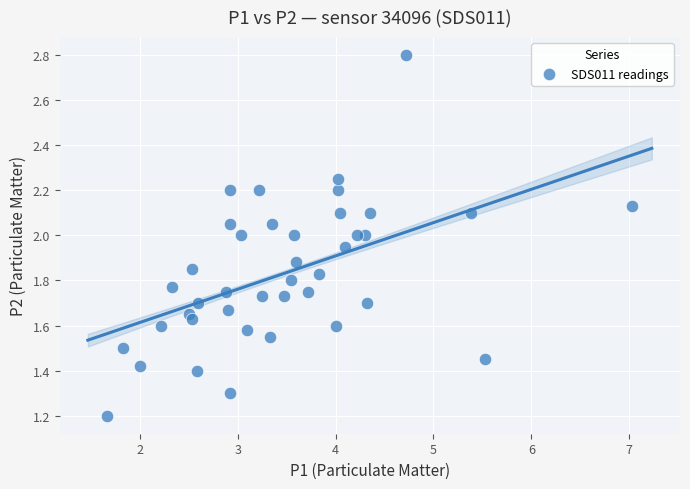

What is the range of X values (max minus min)?

5.4